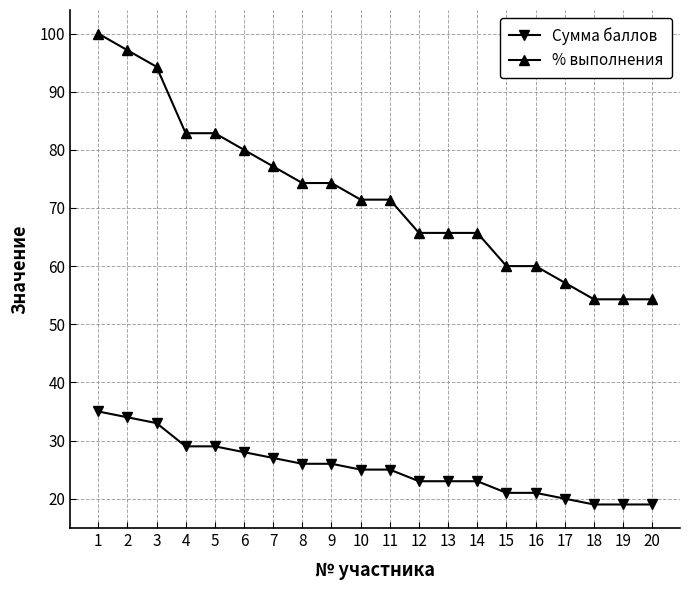

Is it true that Сумма баллов equals 31.7 at 13?

False